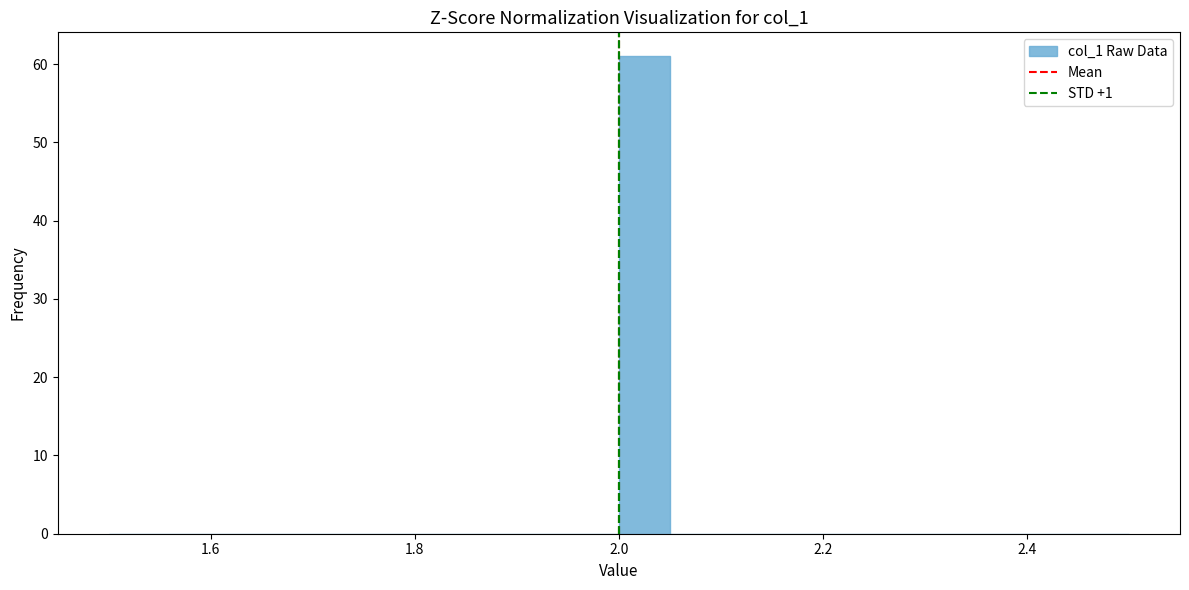

Around what value on the x-axis is the tallest bar? Give the approximate position of its centre, as read against the axis.

2.02